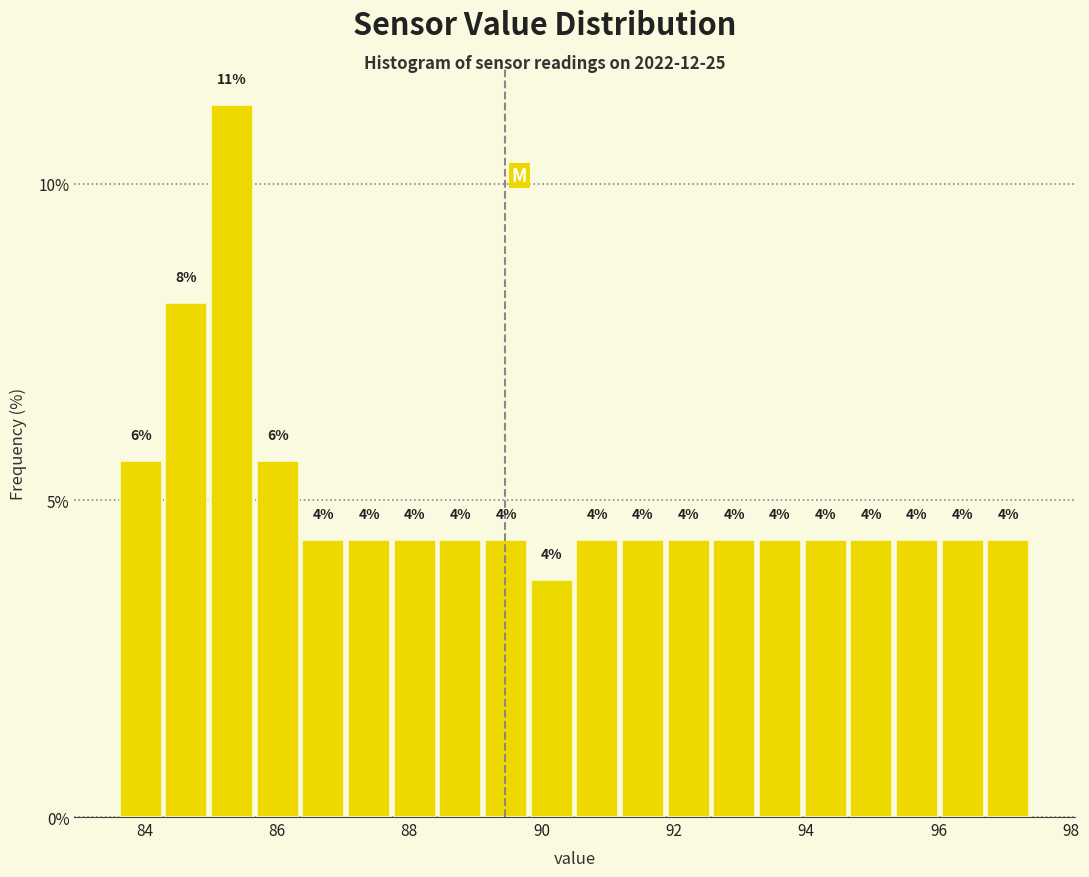

Around what value on the x-axis is the tallest bar? Give the approximate position of its centre, as read against the axis.

85.4